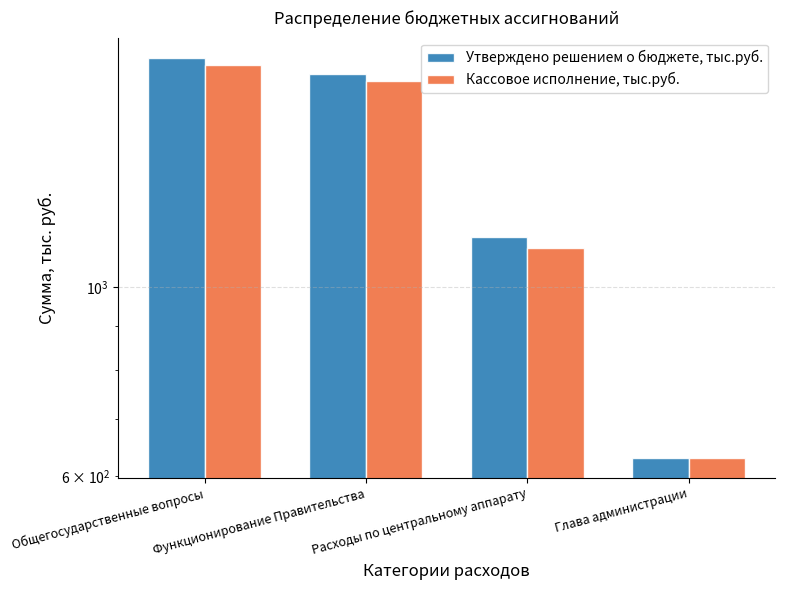

At which label is Утверждено решением о бюджете, тыс.руб. closest to 1243?

Расходы по центральному аппарату